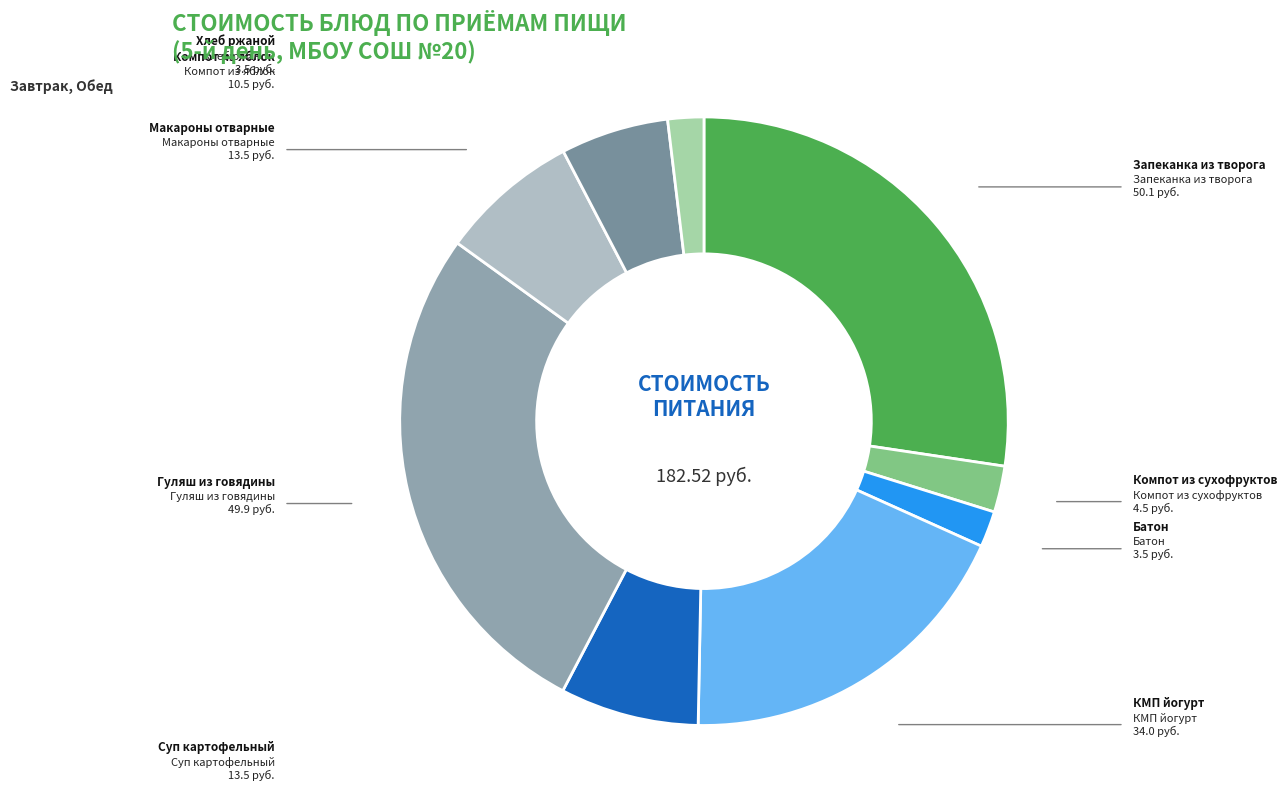

What percentage do Компот из яблок and Суп картофельный together represent?

13.1%